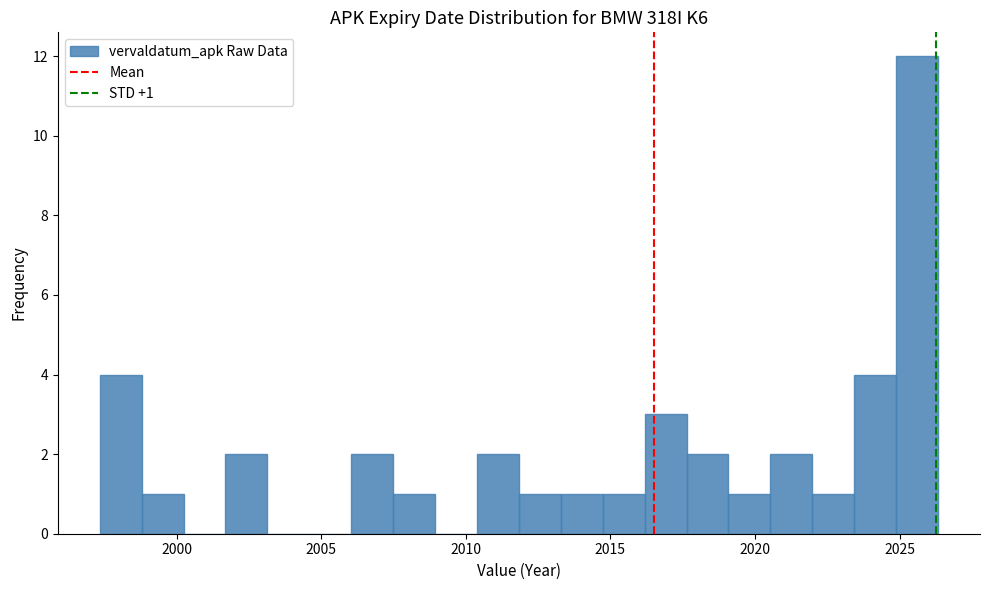

Read against the x-axis, roughly where is the centre of the tallest bar?

2025.5